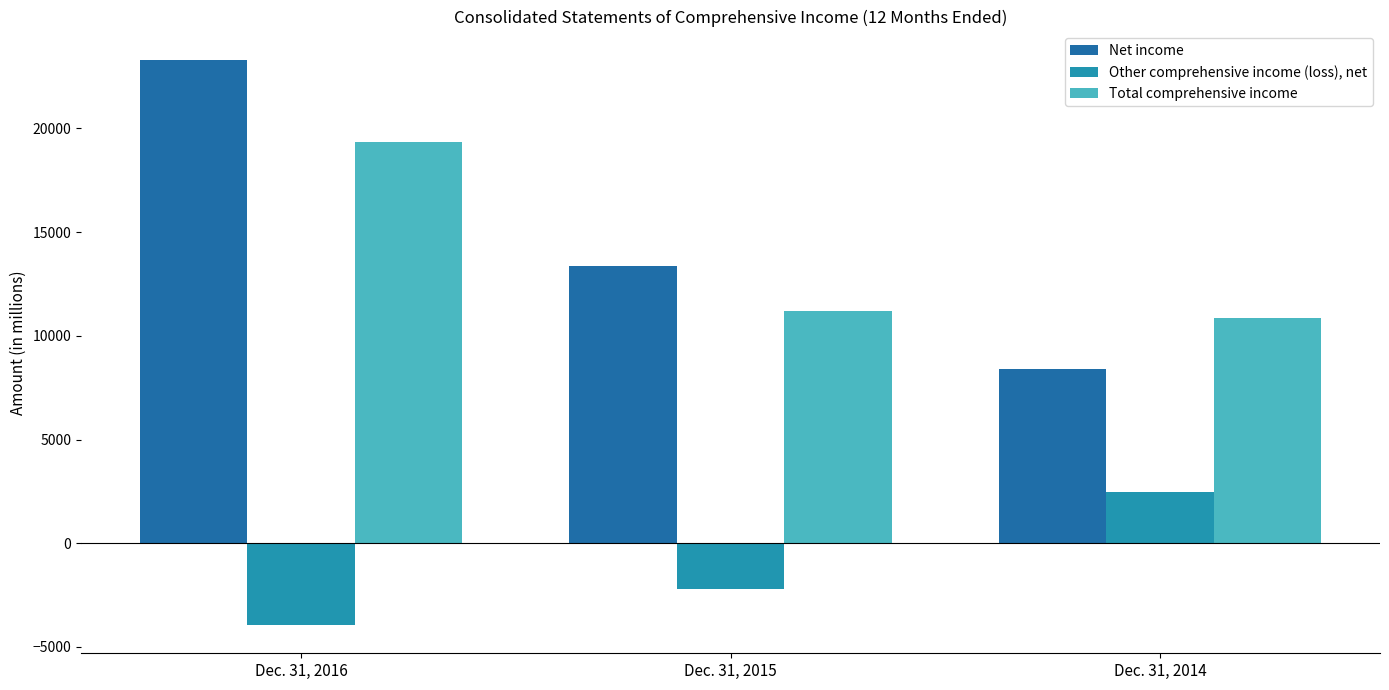

At which category is the sum across all series the highest?

Dec. 31, 2016